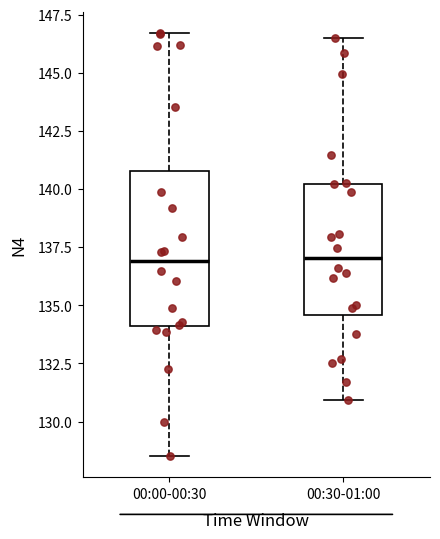

Reading left to right, read every box against the y-axis: the position of its median line, the range the box covers, and the ends of its whiskers. The values are not printed on the chart, so give them approximately, as read against the axis.

00:00-00:30: median 137.0, box 134.0 to 141.0, whiskers 128.5 to 146.5
00:30-01:00: median 137.0, box 134.5 to 140.0, whiskers 131.0 to 146.5